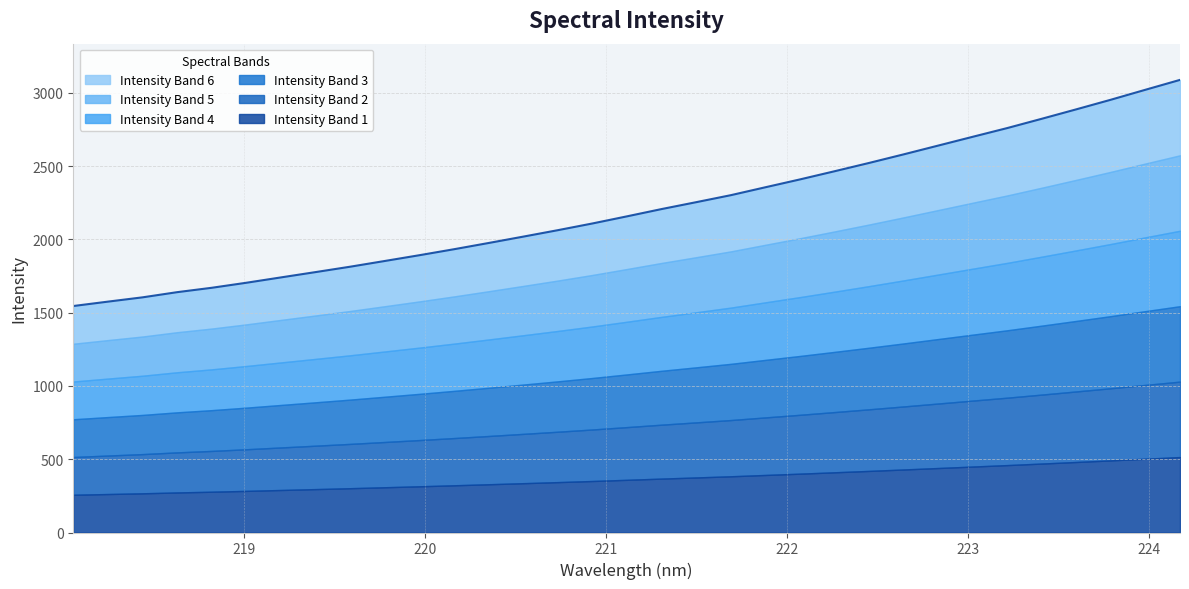

Reading left to right, list all the values displayed in this chart.

1545.9	1575.9	1605.2	1640.5	1670.4	1704.8	1741.3	1777.6	1814.3	1853.4	1892.8	1933.7	1976.2	2019.6	2063.6	2109.4	2158.1	2207.8	2254.7	2302.4	2356.5	2410.0	2465.8	2522.5	2581.1	2641.0	2701.1	2760.7	2824.2	2888.6	2954.2	3022.2	3089.5